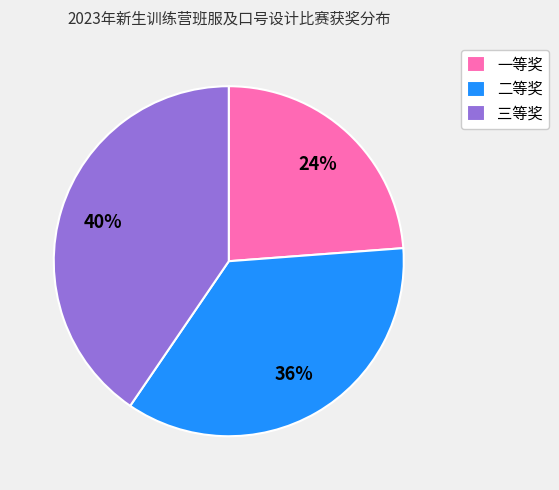

Count the number of slices in the pie.

3